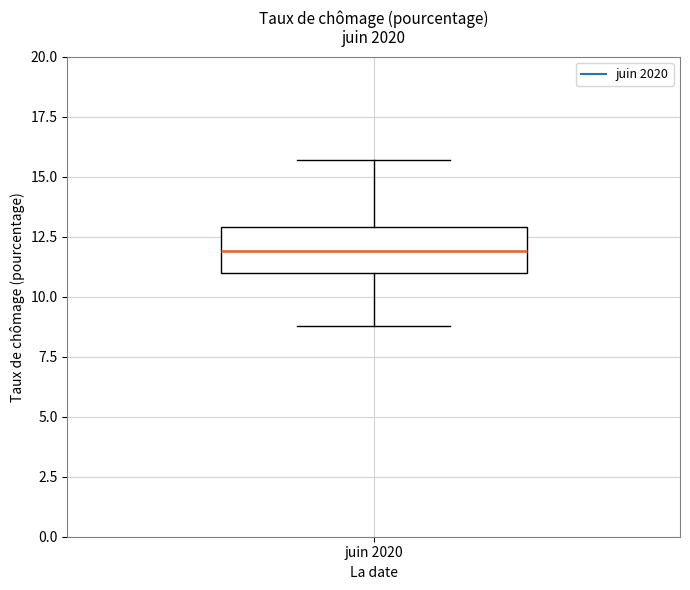

Where is the lower edge of the box for juin 2020 on the y-axis? The values are not printed on the chart, so give them approximately, as read against the axis.

11.0